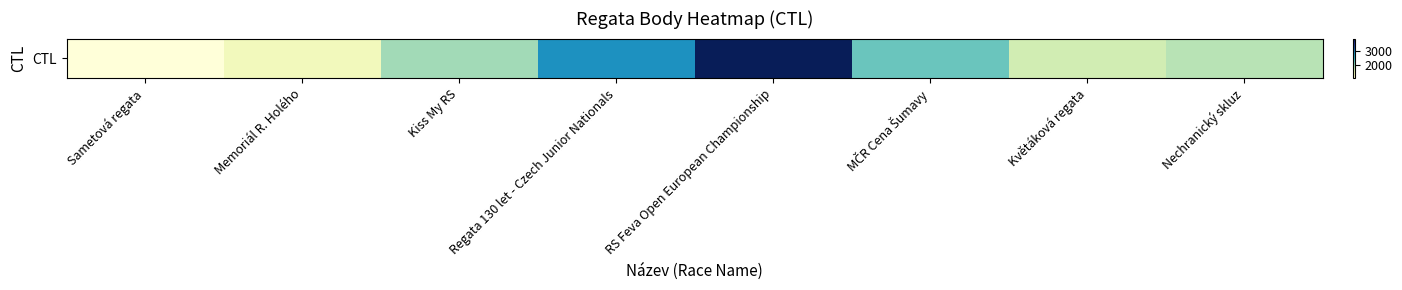

Which category has the highest value across all series?

RS Feva Open European Championship